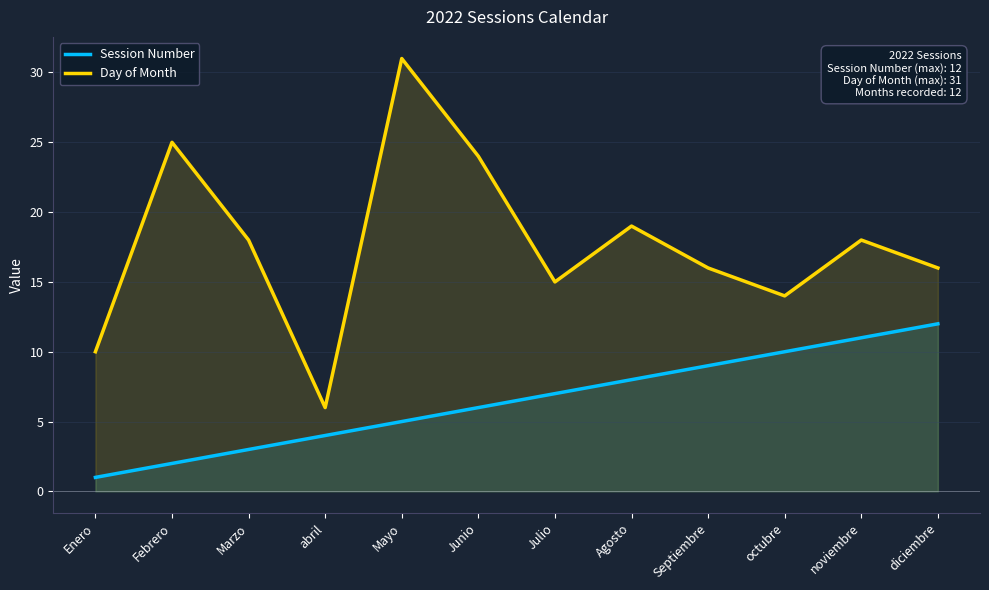

What is the total value across all series at Enero?

11